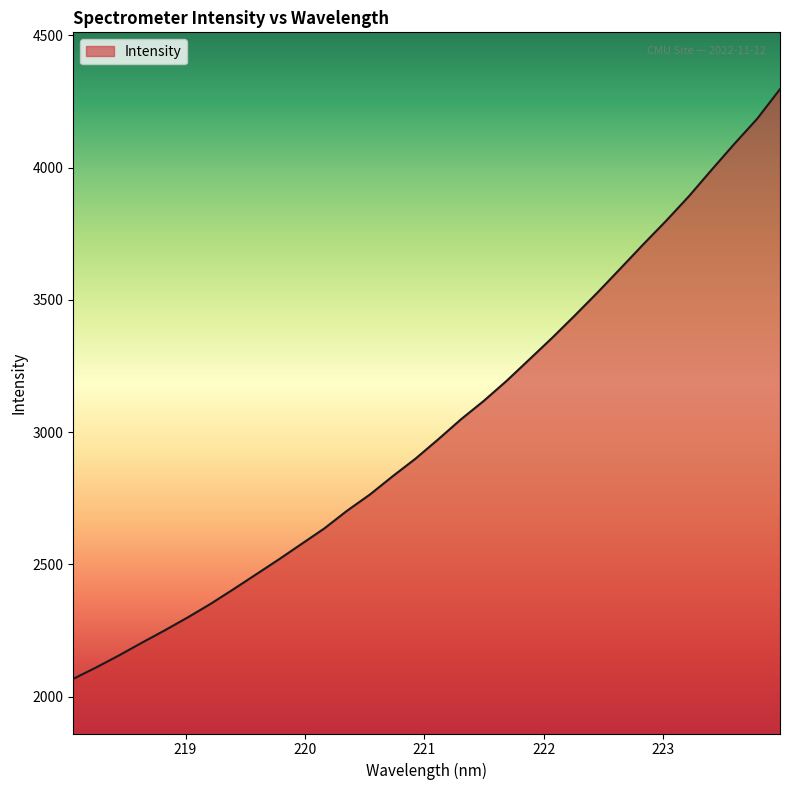

What is the minimum value shown in the chart?

2066.8